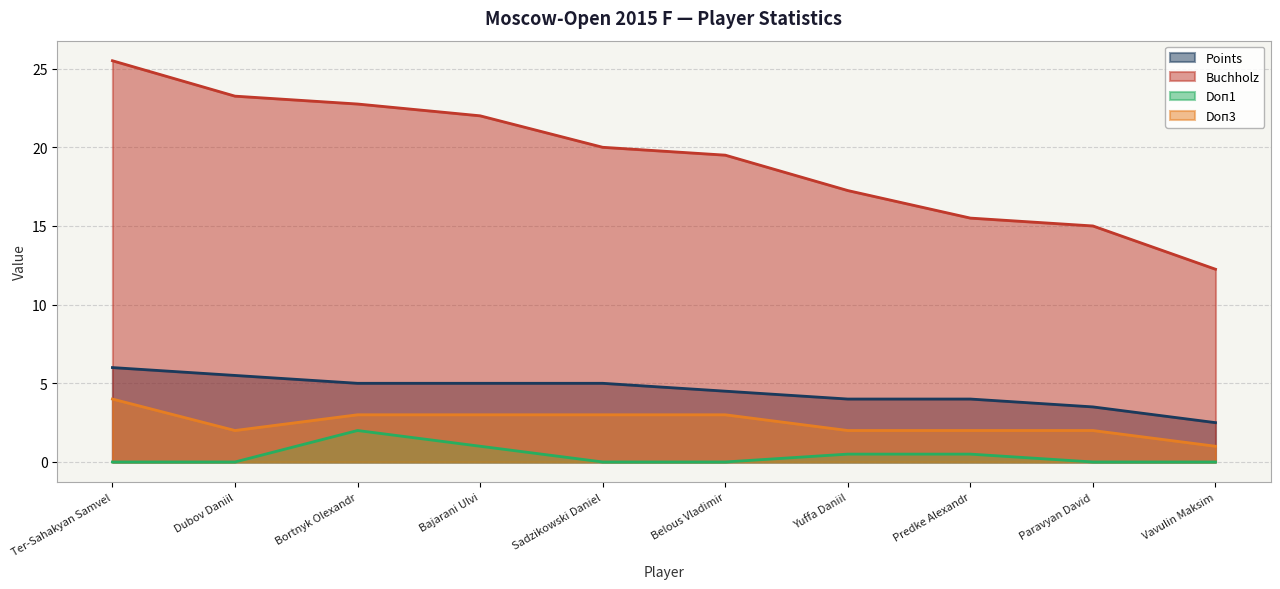

At Paravyan David, list the series in order from smallest to largest.

Doп1, Doп3, Points, Buchholz